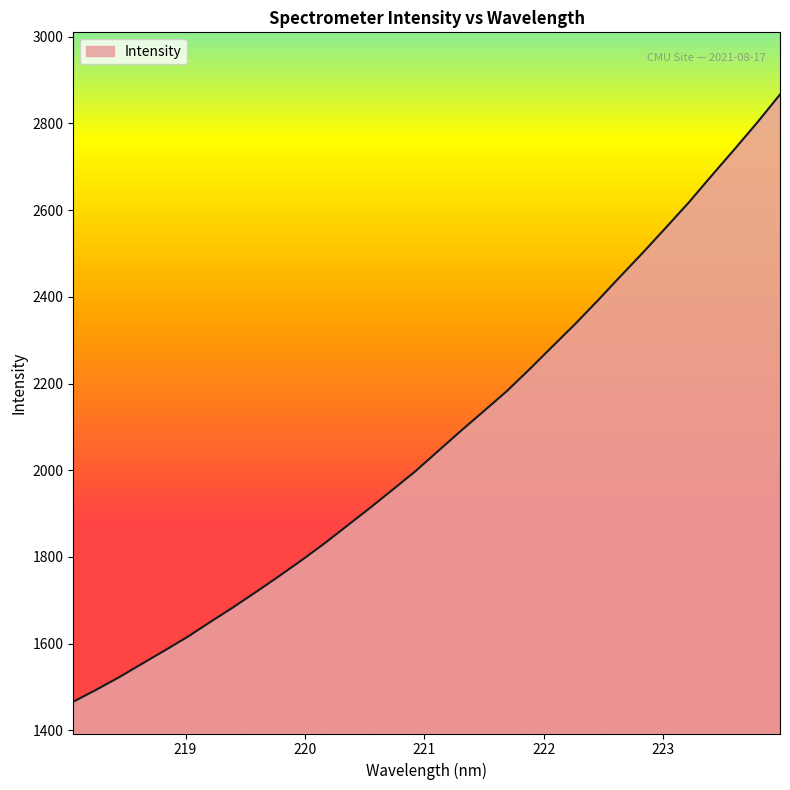

What is the maximum value shown in the chart?

2866.9